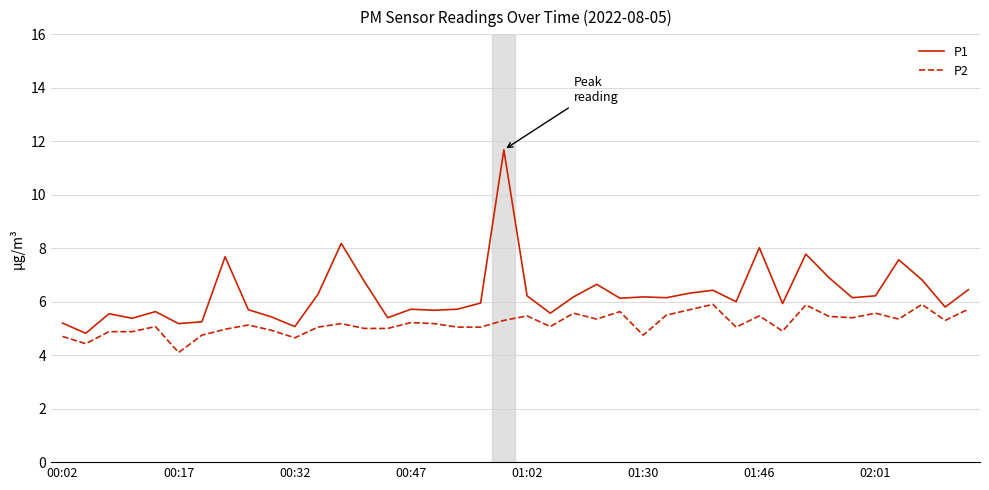

Which series has the largest total across all categories?

P1